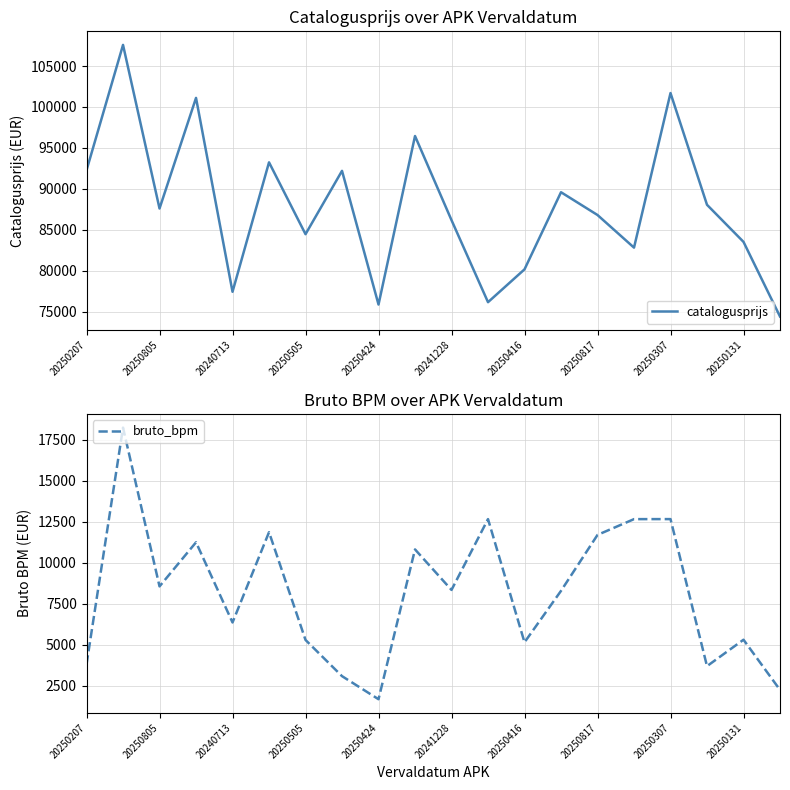

Where is the first local minimum for catalogusprijs?

20250805